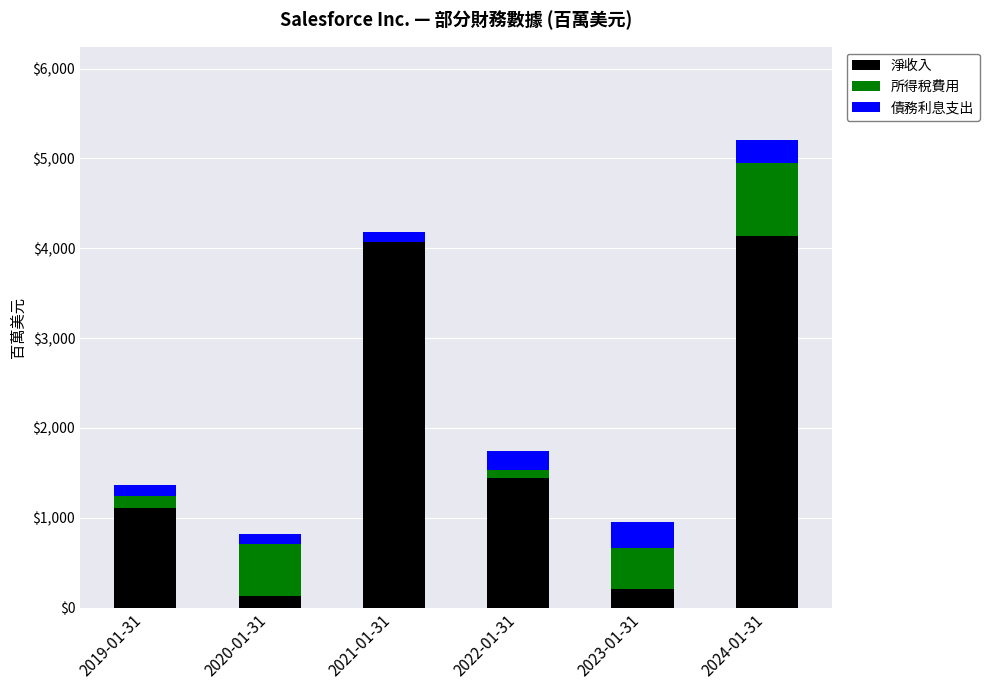

How many distinct data groups are displayed?

3